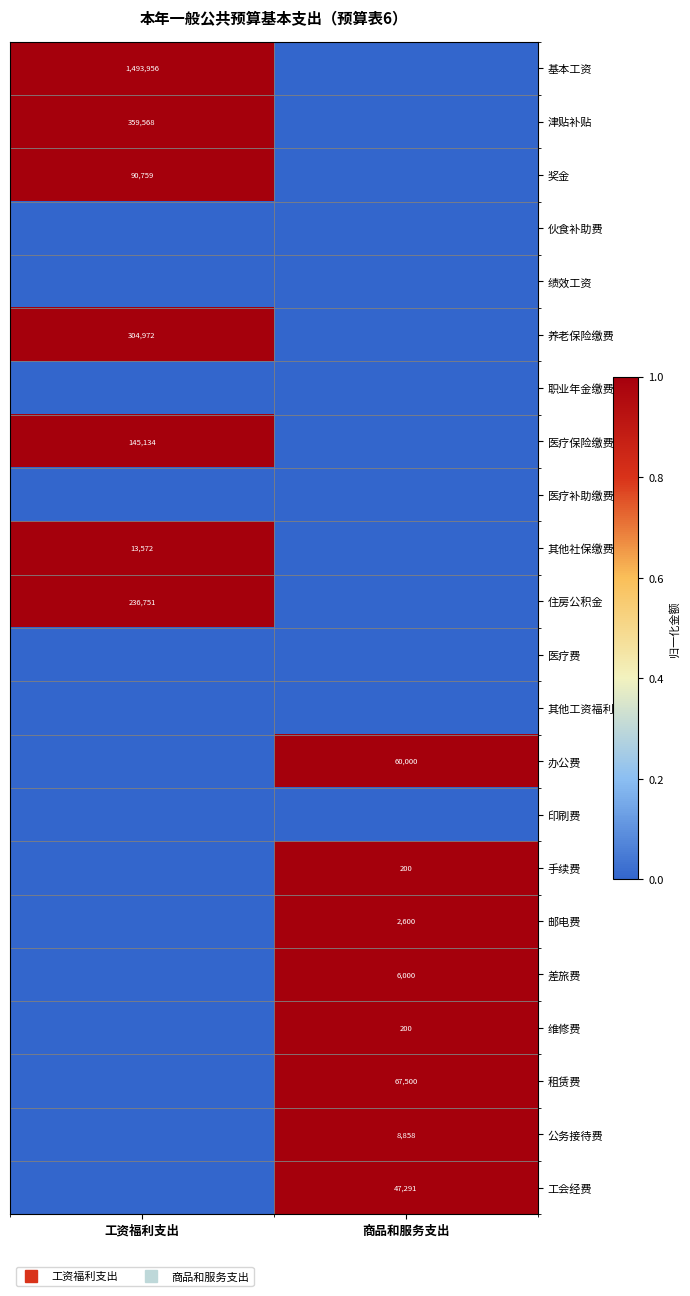

The value of 绩效工资 at 工资福利支出 is 0. True or false?

True